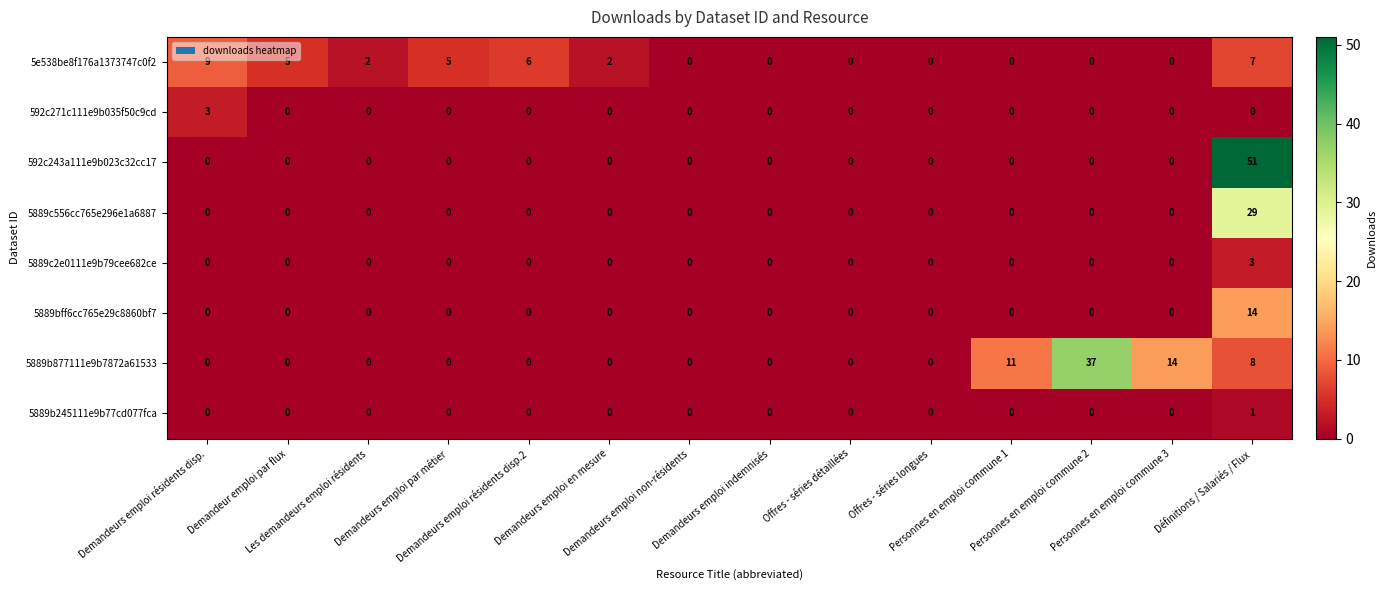

What is the maximum value for 5889c556cc765e296e1a6887?

29